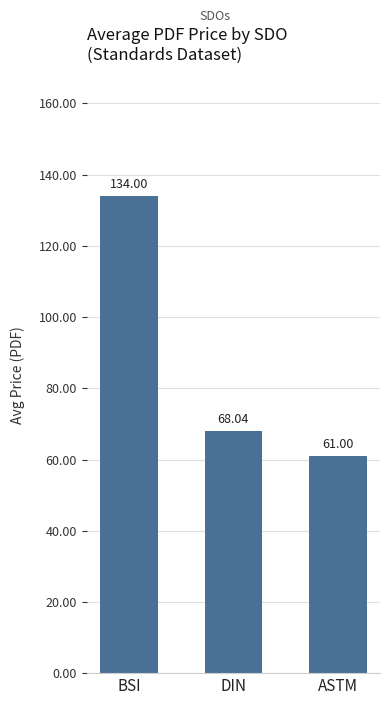

How many distinct data groups are displayed?

1